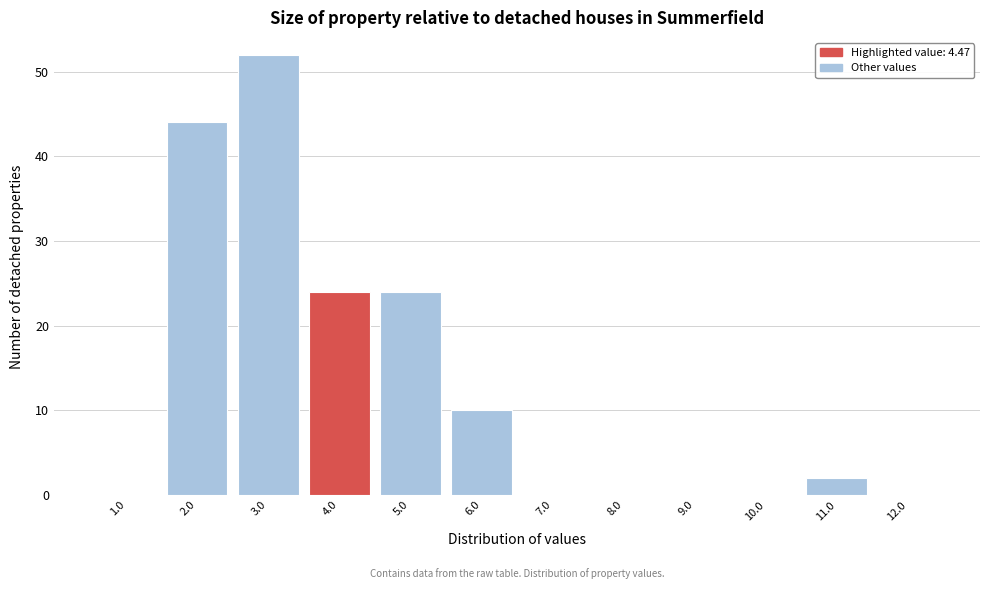

Reading left to right, transcribe all the data shown in this chart.

1.0=0	2.0=44	3.0=52	4.0=24	5.0=24	6.0=10	7.0=0	8.0=0	9.0=0	10.0=0	11.0=2	12.0=0